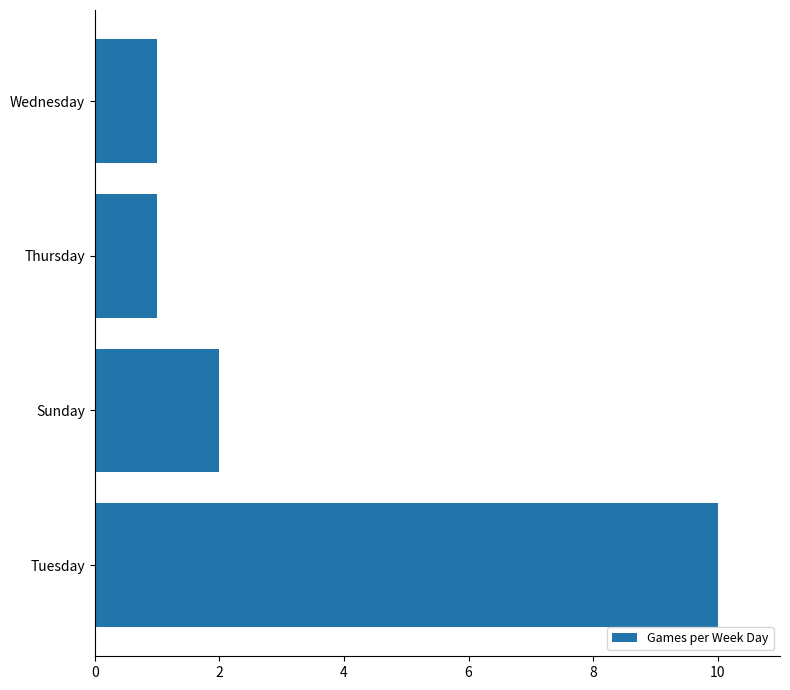

Reading bottom to top, extract all data points from this chart.

Tuesday=10	Sunday=2	Thursday=1	Wednesday=1